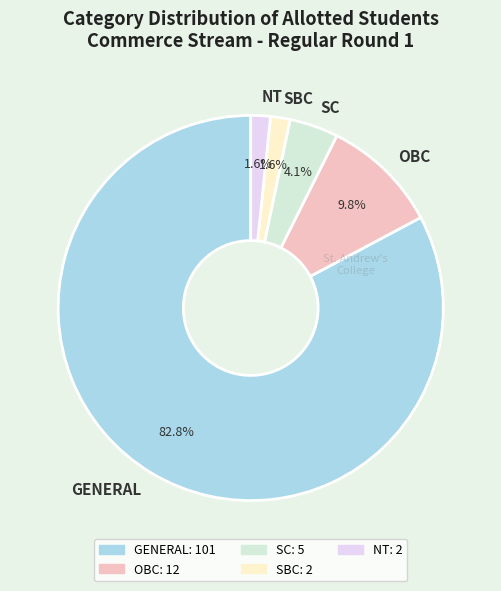

To the nearest percent, what is the difference between the largest and smallest slice percentages?

81%